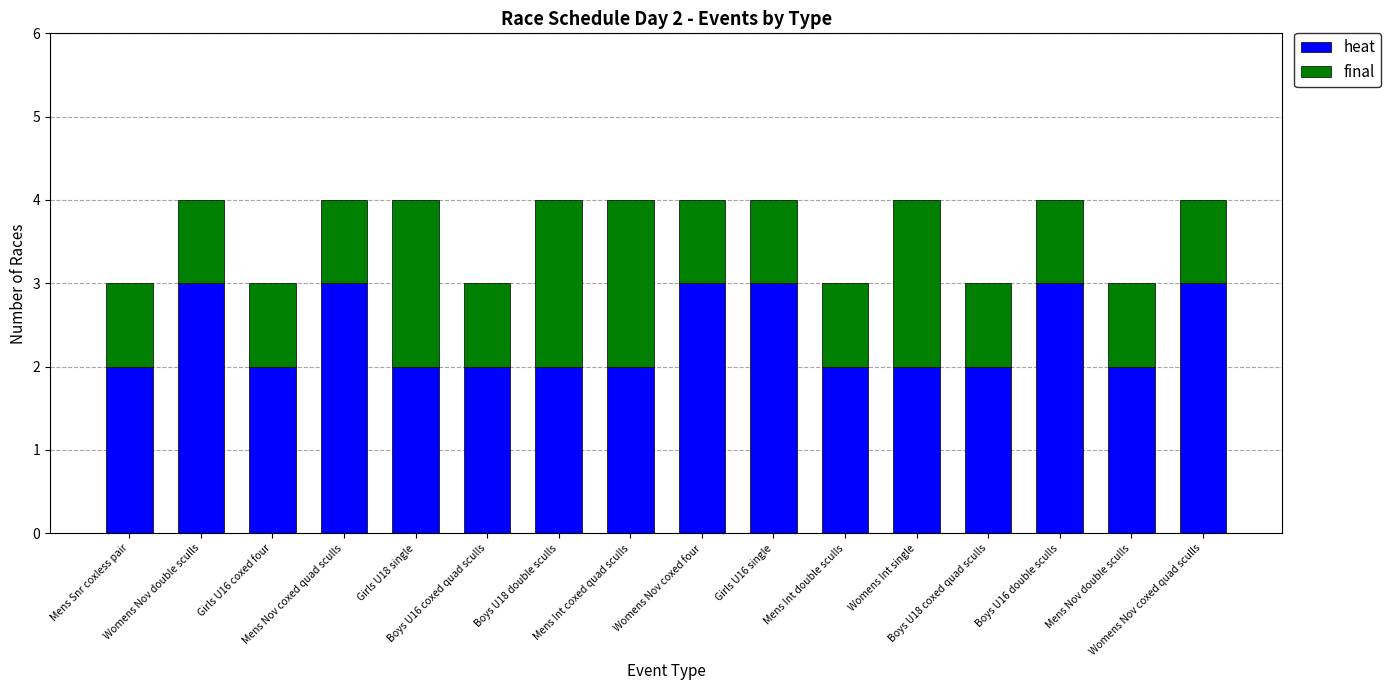

How many bars are there in total?

16